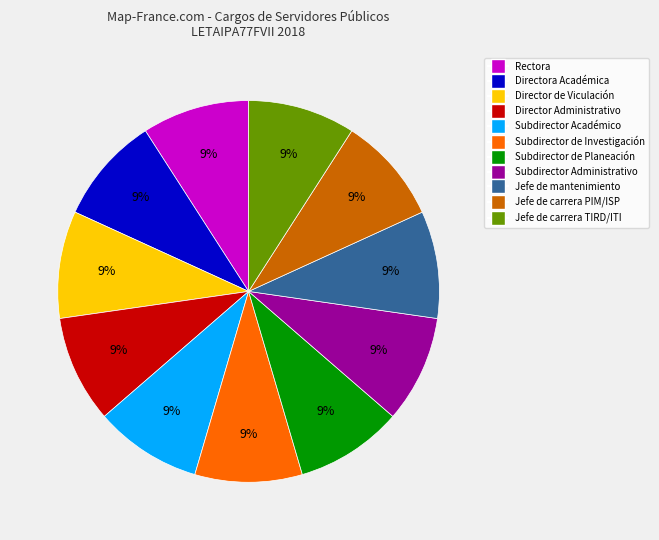

To the nearest percent, what is the average slice percentage?

9%